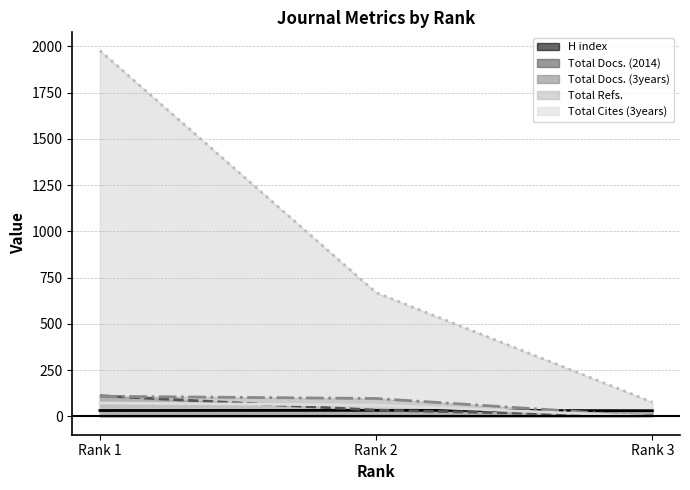

The value of Total Docs. (2014) at Rank 1 is 193. True or false?

False